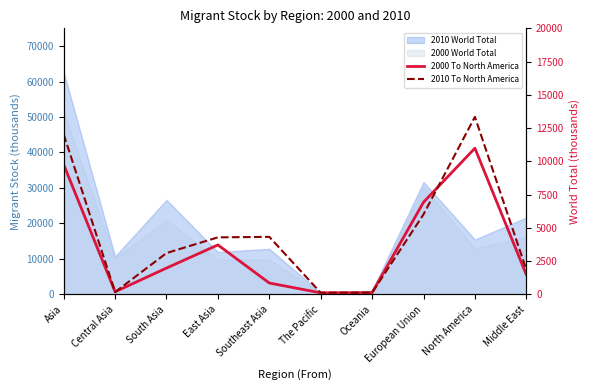

What is the spread (max minus min) of values at Middle East?

379